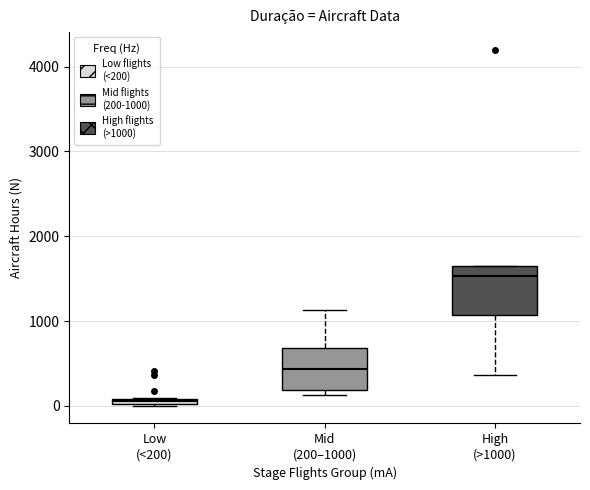

Where is the upper edge of the box for Low (<200) on the y-axis? The values are not printed on the chart, so give them approximately, as read against the axis.

100